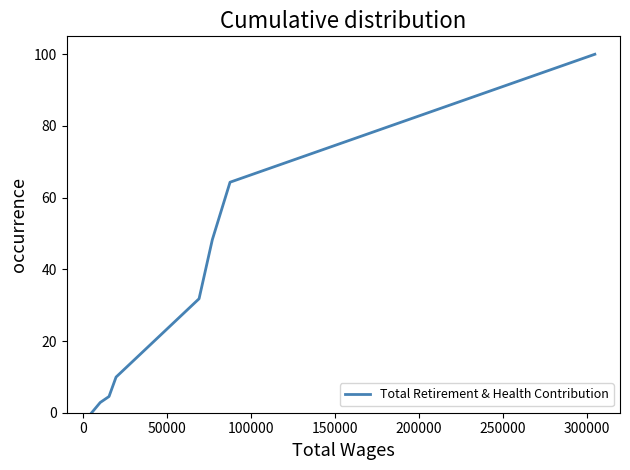

True or false: the data has more than 1 interior local peaks.

False